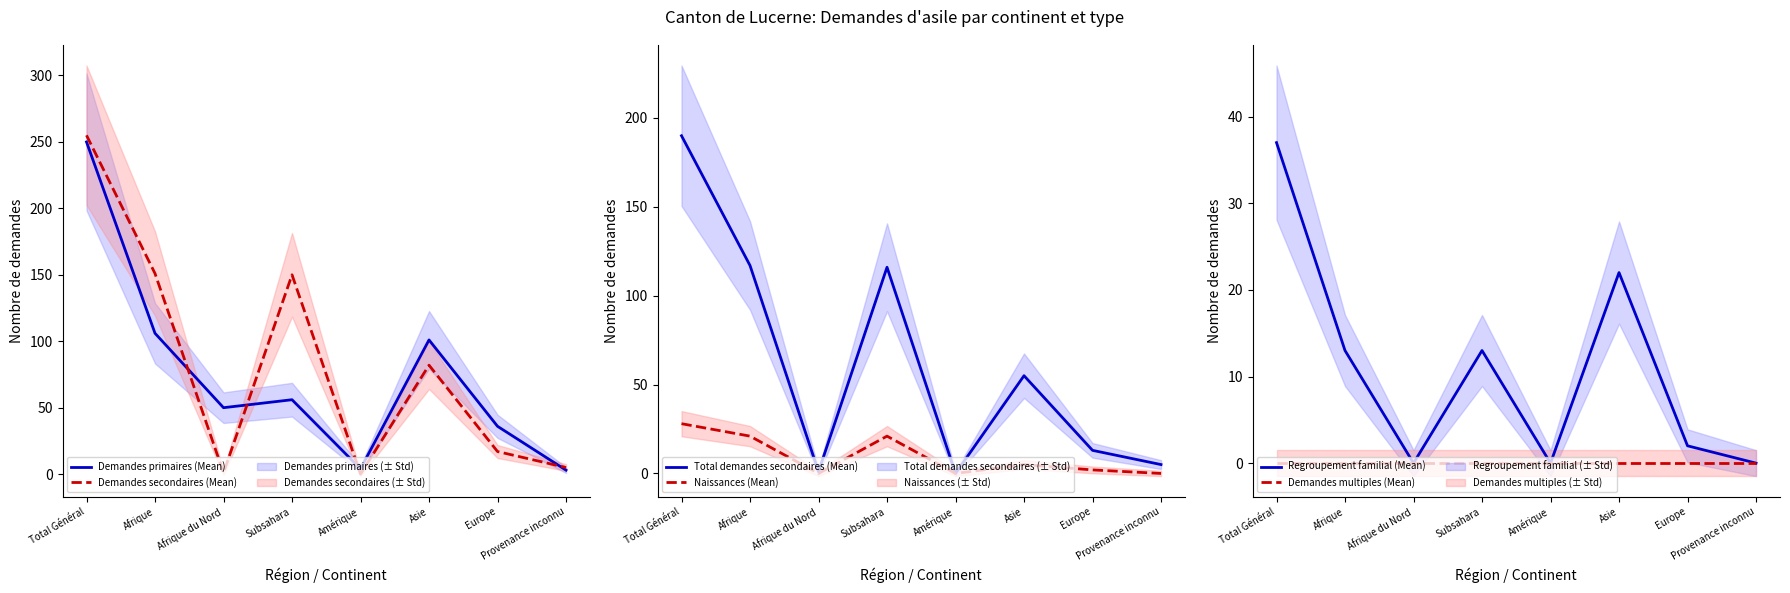

How many interior local valleys does the Naissances (Mean) series have?

2